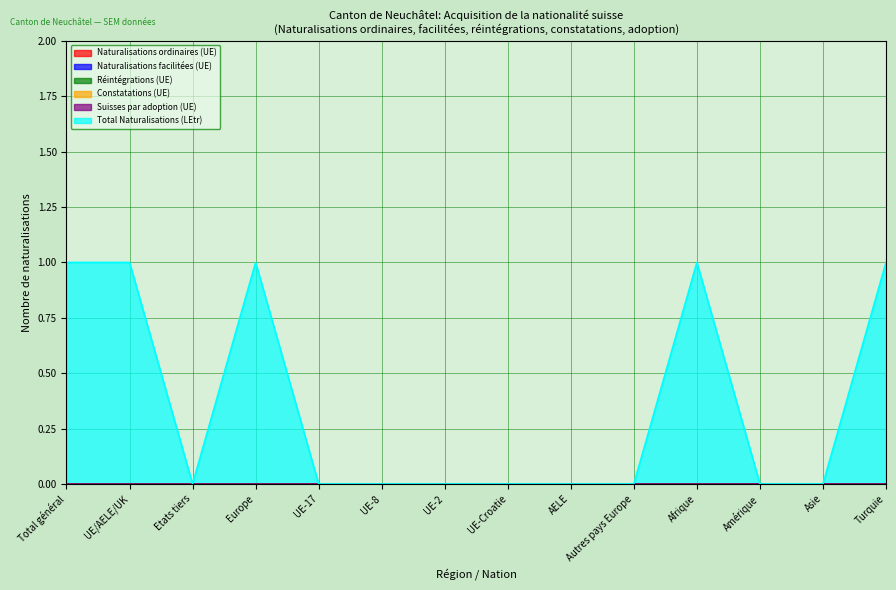

Does the chart display data point markers on the line(s)?

No